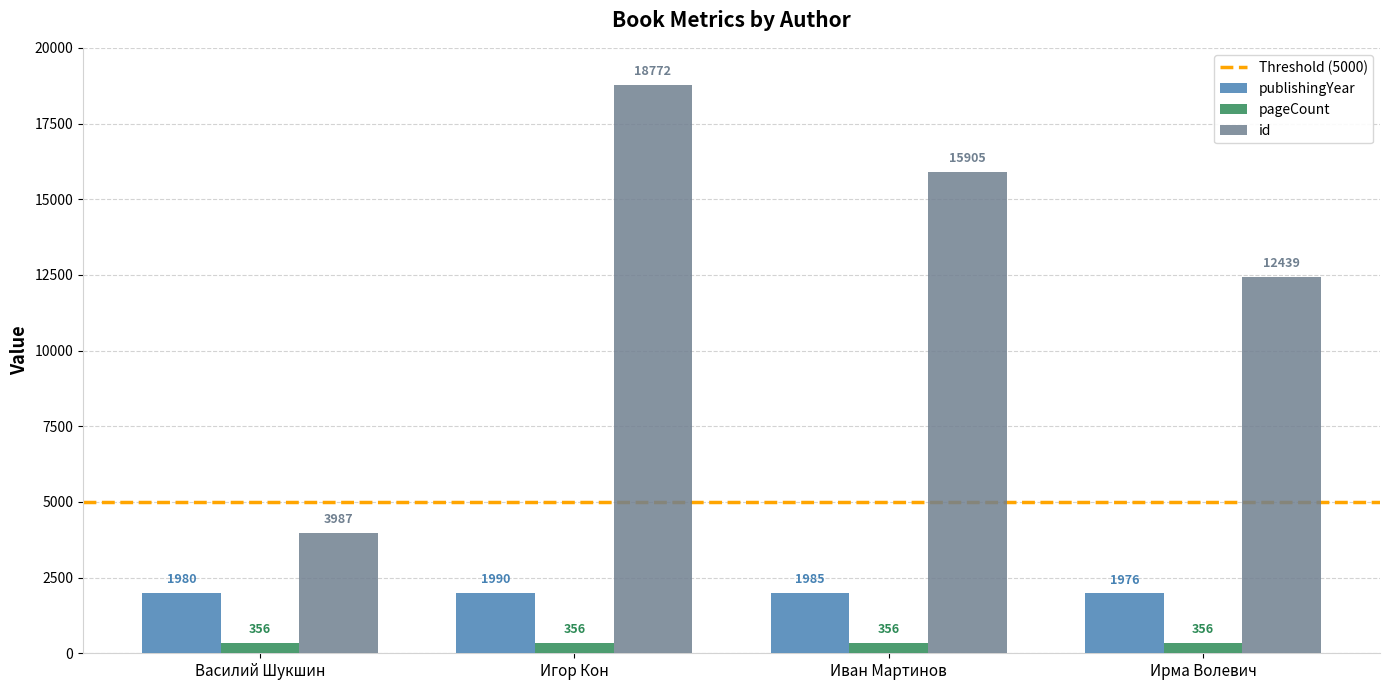

True or false: publishingYear has a value of 1990 at Игор Кон.

True